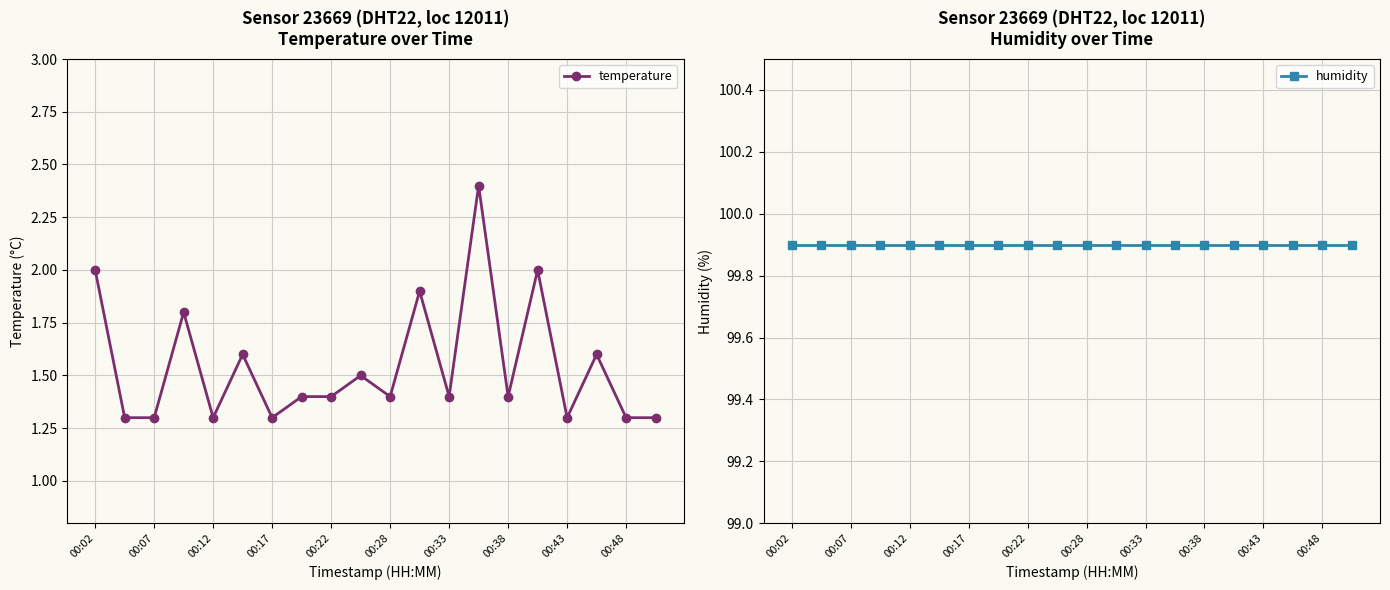

How many distinct data groups are displayed?

2